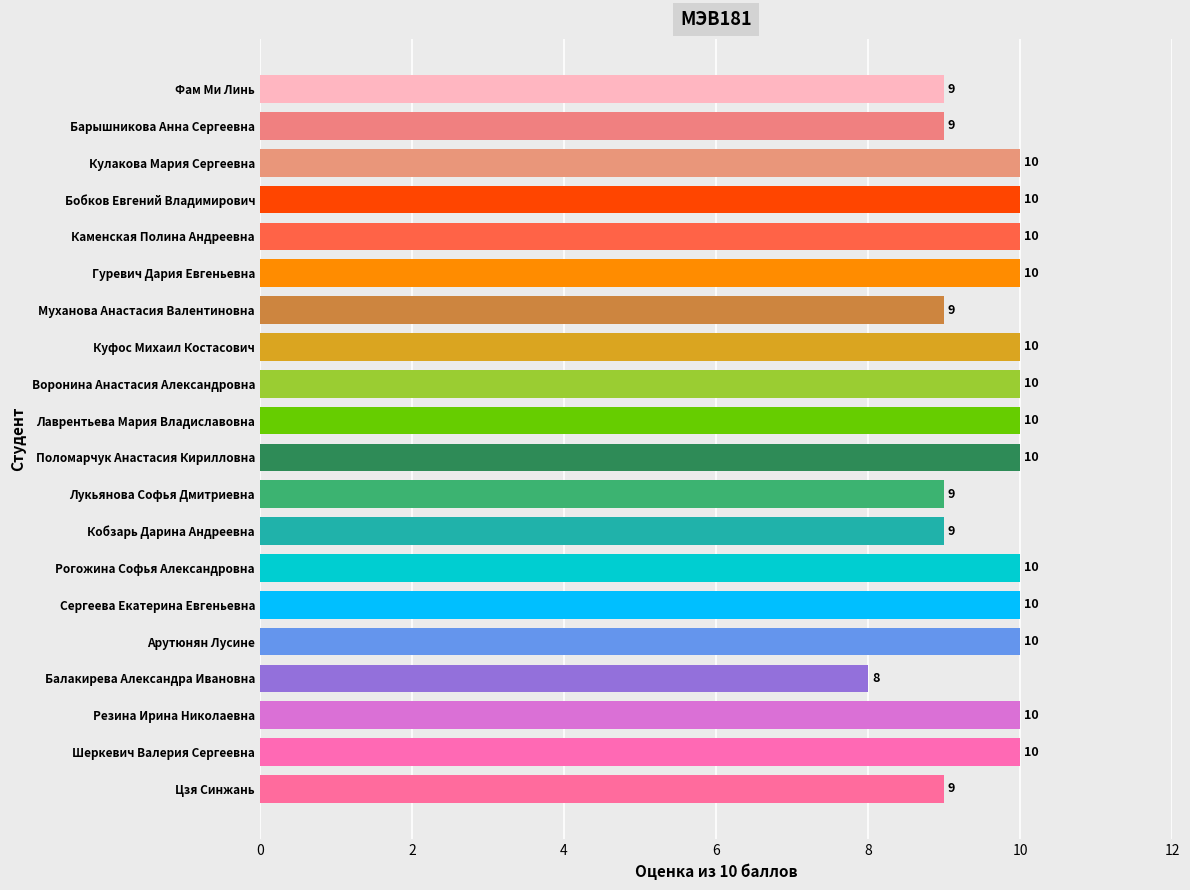

Reading bottom to top, list all the values displayed in this chart.

9	10	10	8	10	10	10	9	9	10	10	10	10	9	10	10	10	10	9	9